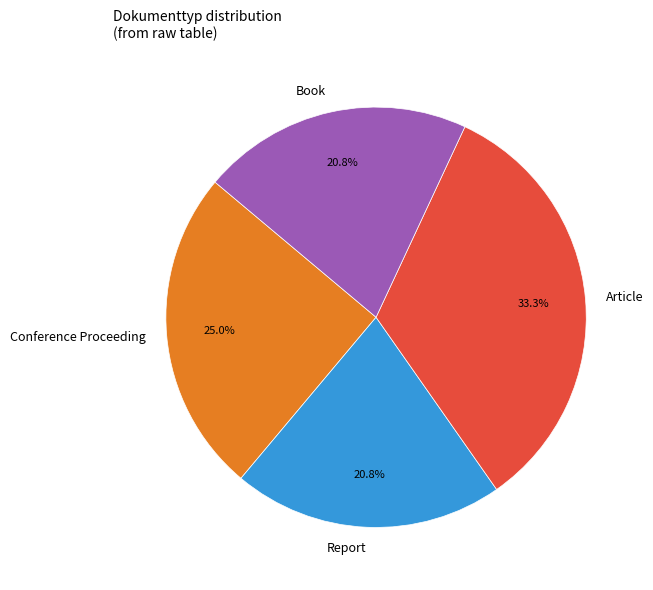

How much of the chart is everything except Conference Proceeding?

75.0%